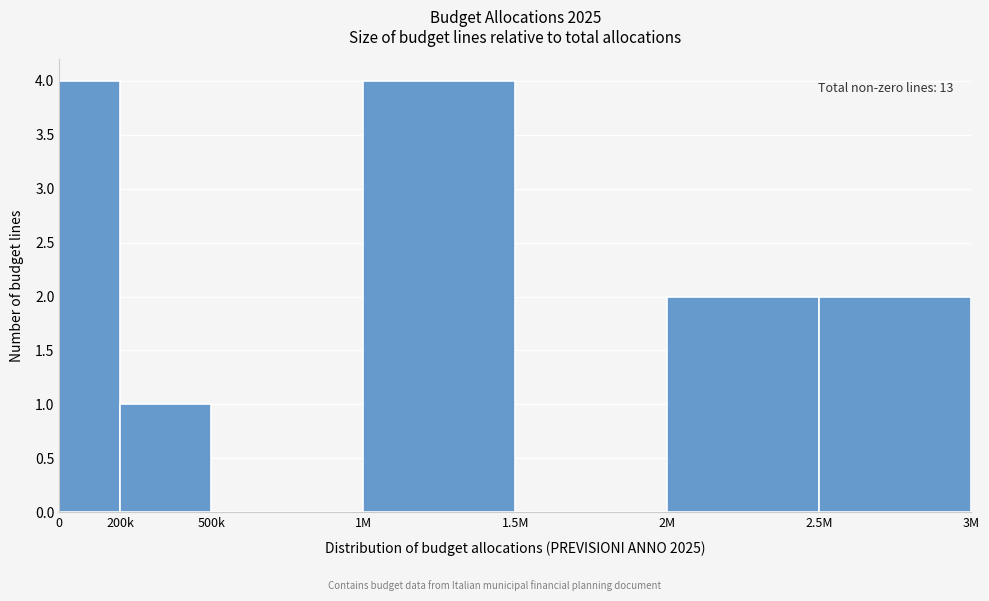

Reading left to right, transcribe all the data shown in this chart.

0=4	200k=1	500k=0	1M=4	1.5M=0	2M=2	2.5M=2